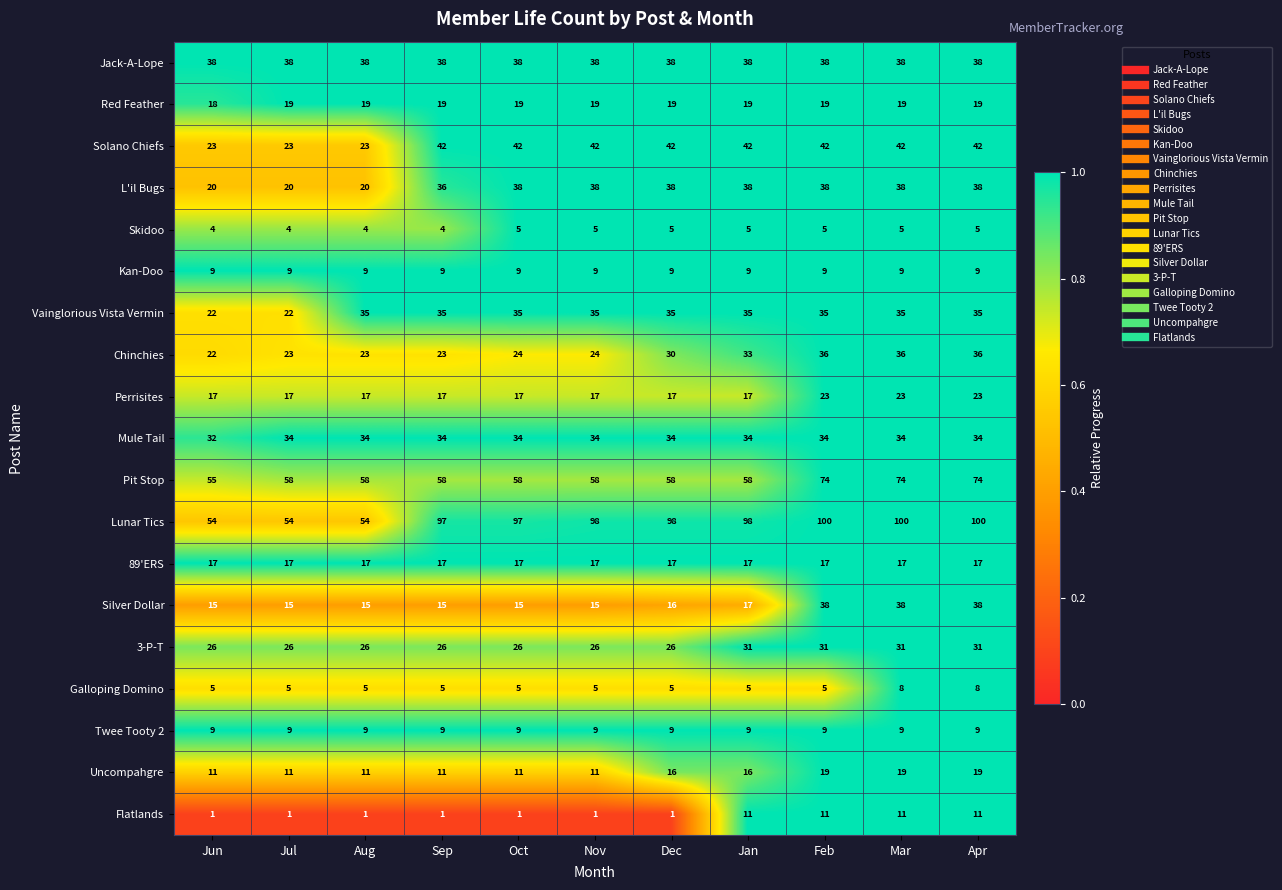

True or false: Kan-Doo has a value of 9 at Jul.

True